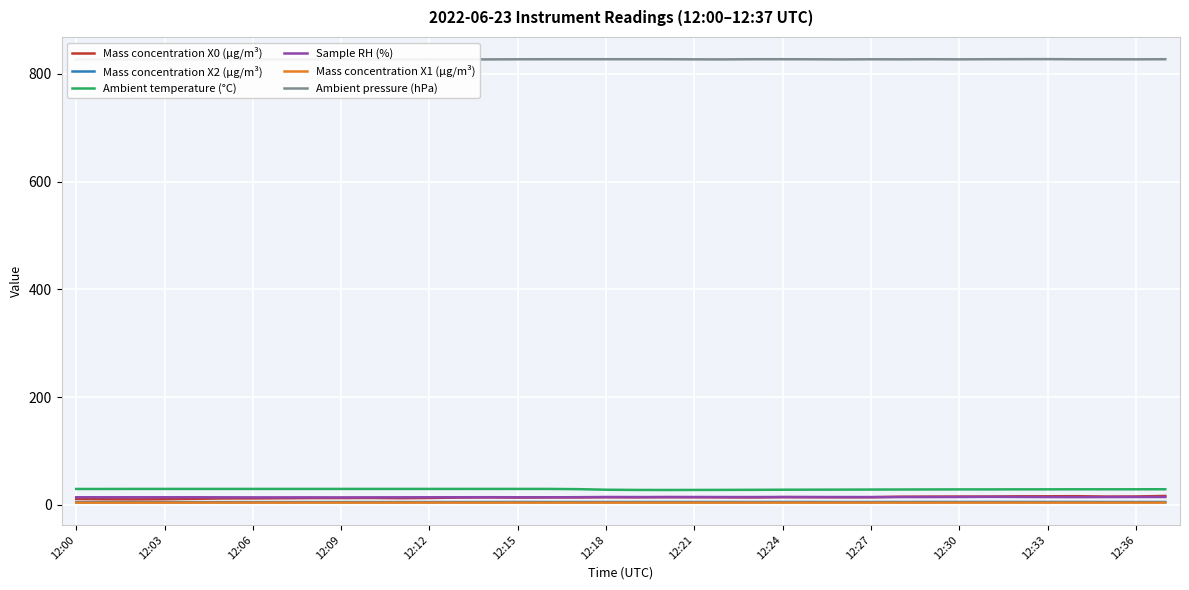

What is the difference between the highest and lowest values at 29?

823.2